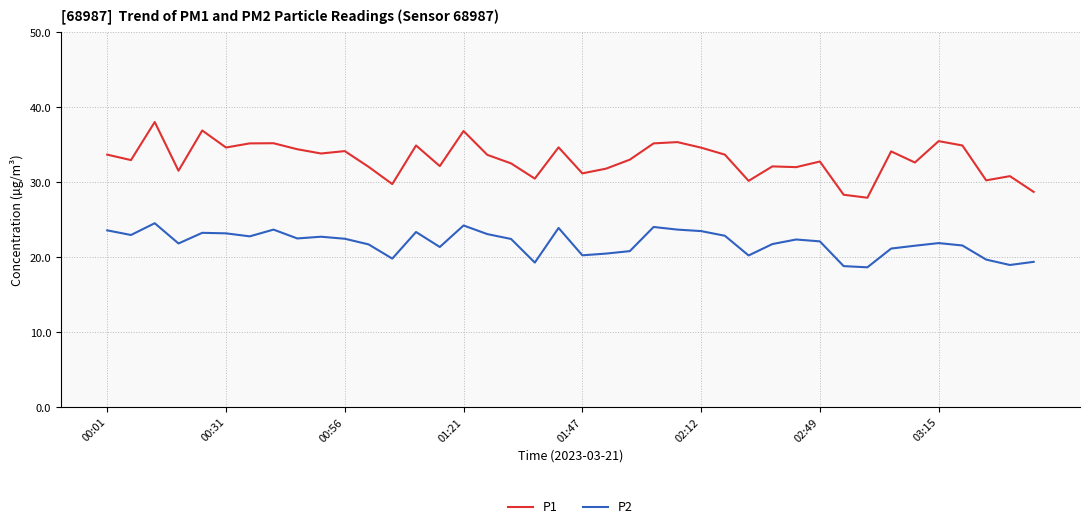

What is the highest value of the P2 series?

24.6